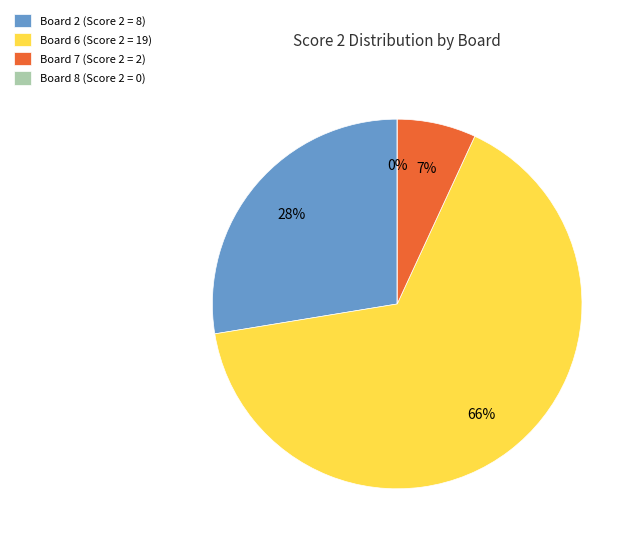

To the nearest percent, what is the difference between the Board 2 and Board 6 slice percentages?

38%